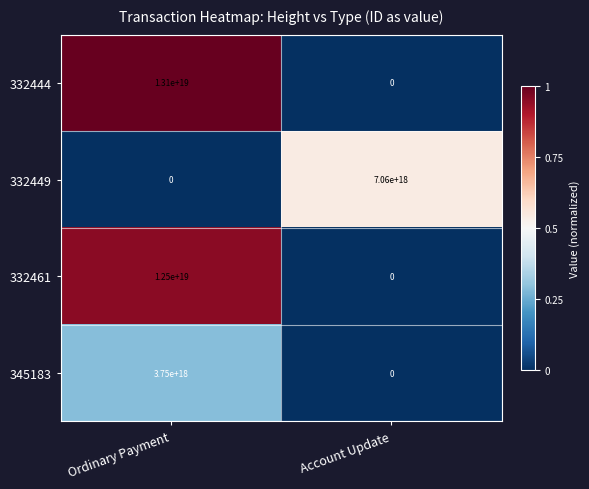

Where is 332444 nearest to the value 6550000000000000000?

Ordinary Payment